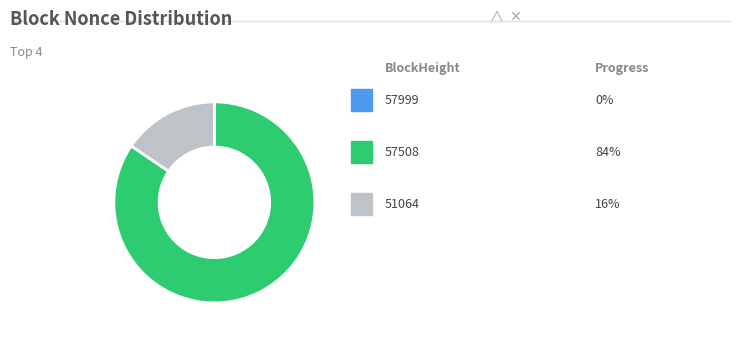

Does any single category account for the majority?

Yes